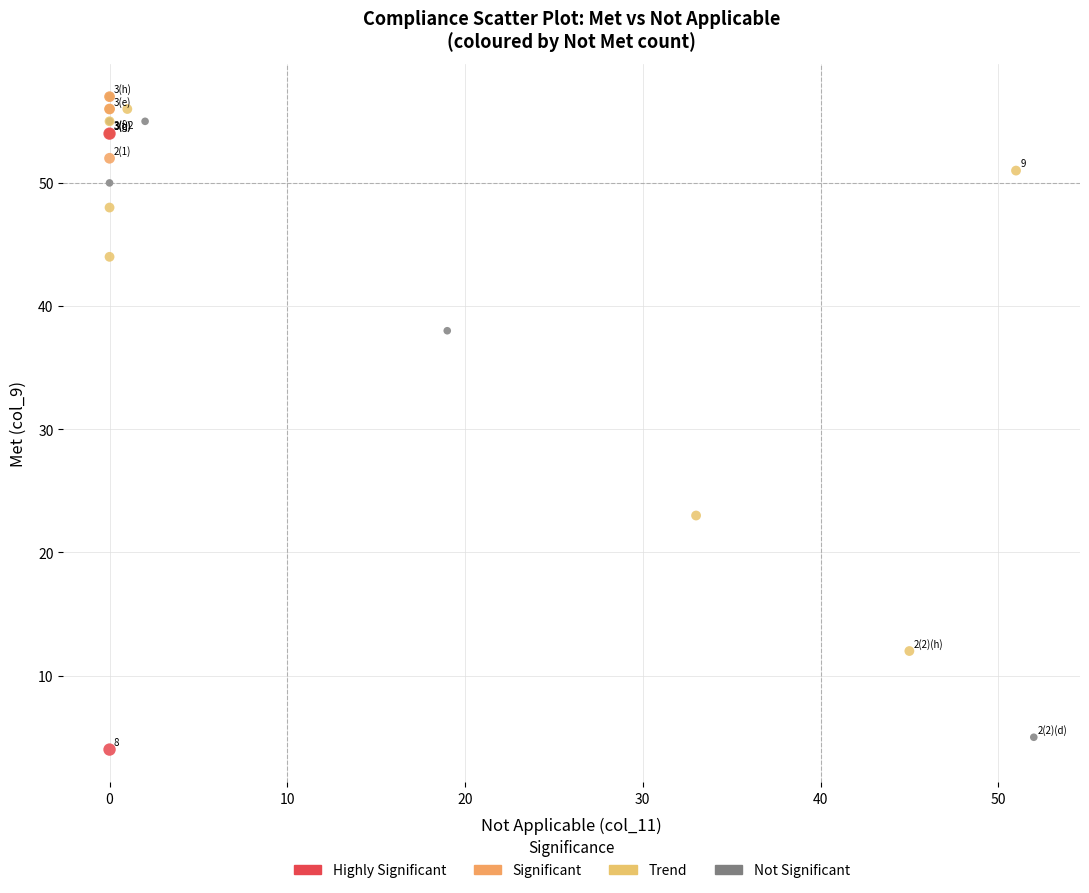

What are all the series names shown in the legend?

Highly Significant, Significant, Trend, Not Significant